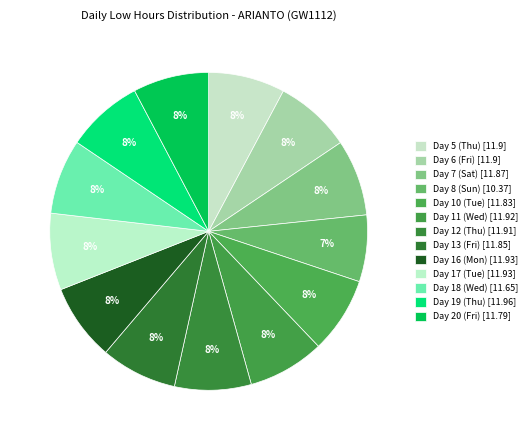

To the nearest percent, what percentage of the pie is Day 17 (Tue)?

8%